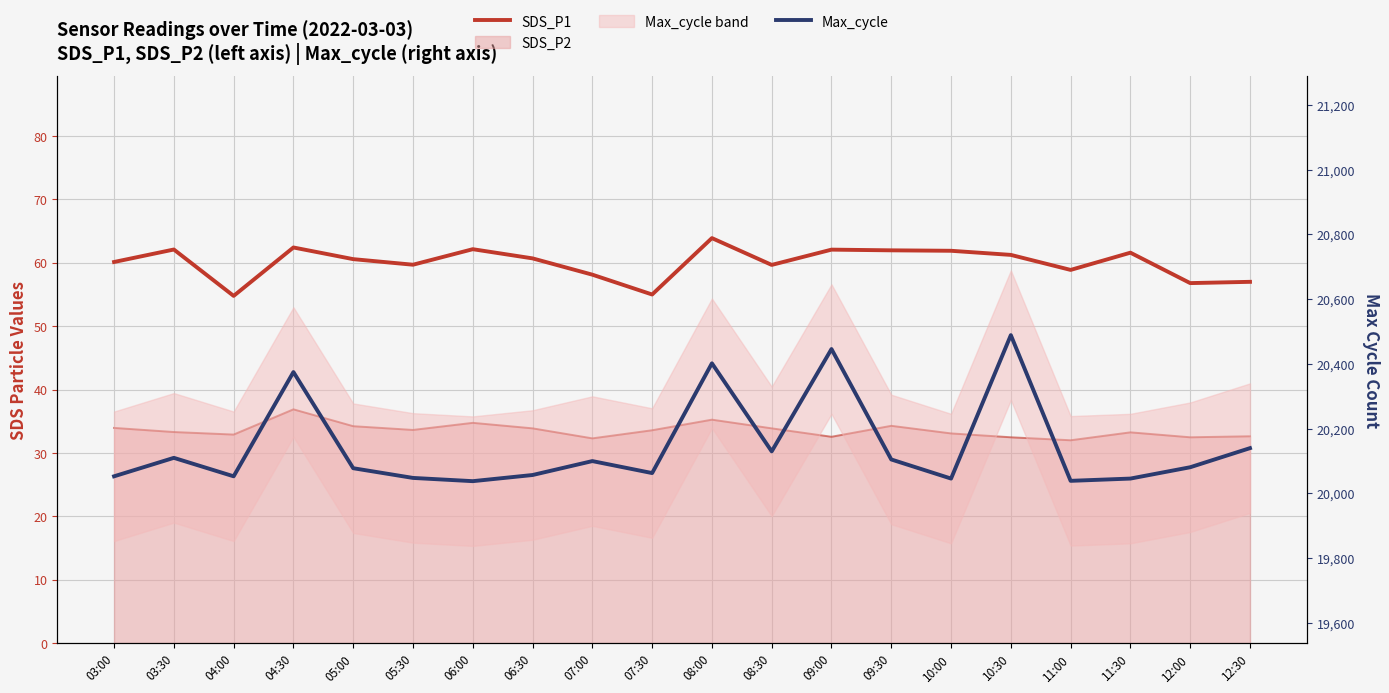

What is the value of the Max_cycle point at the 4th from the left?

20375.0